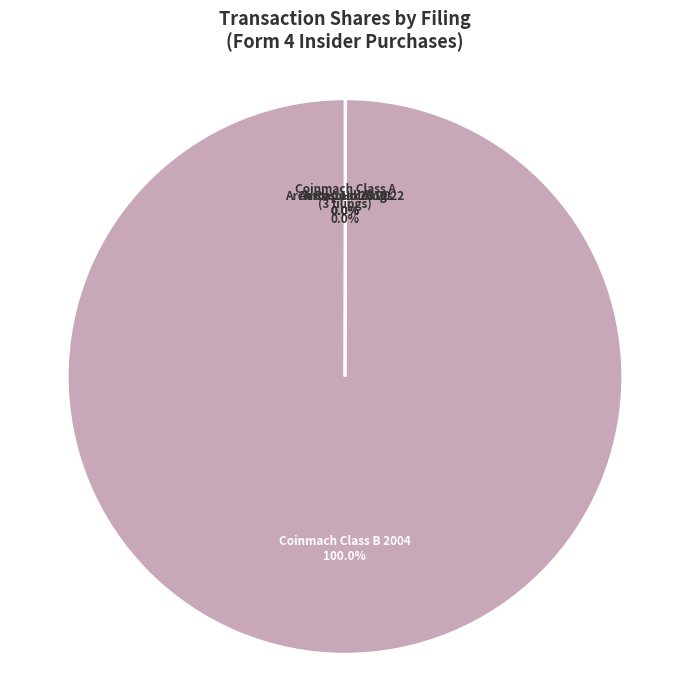

To the nearest percent, what is the average slice percentage?

20%